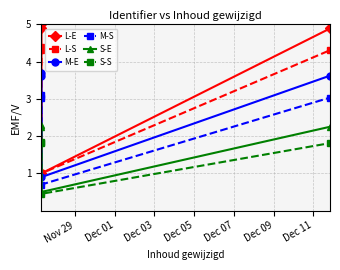

What are all the series names shown in the legend?

L-E, L-S, M-E, M-S, S-E, S-S